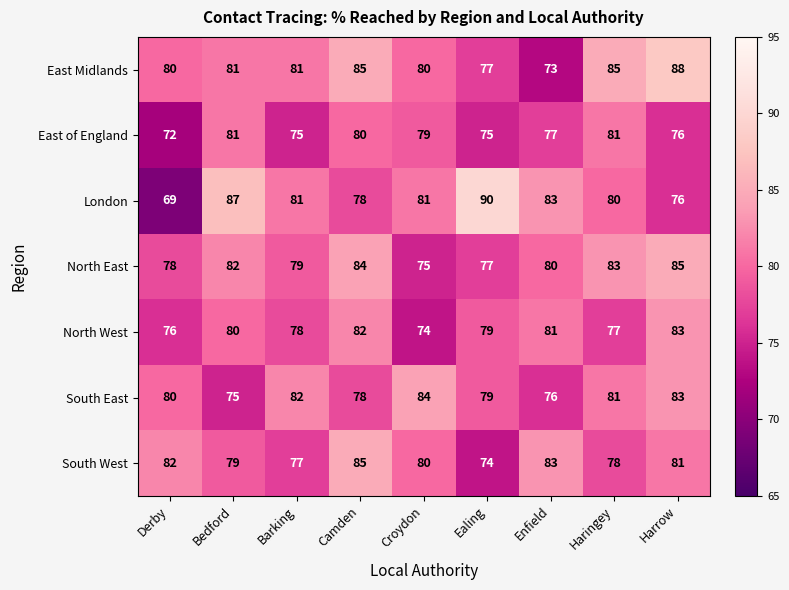

At which label does South West reach its peak?

Camden